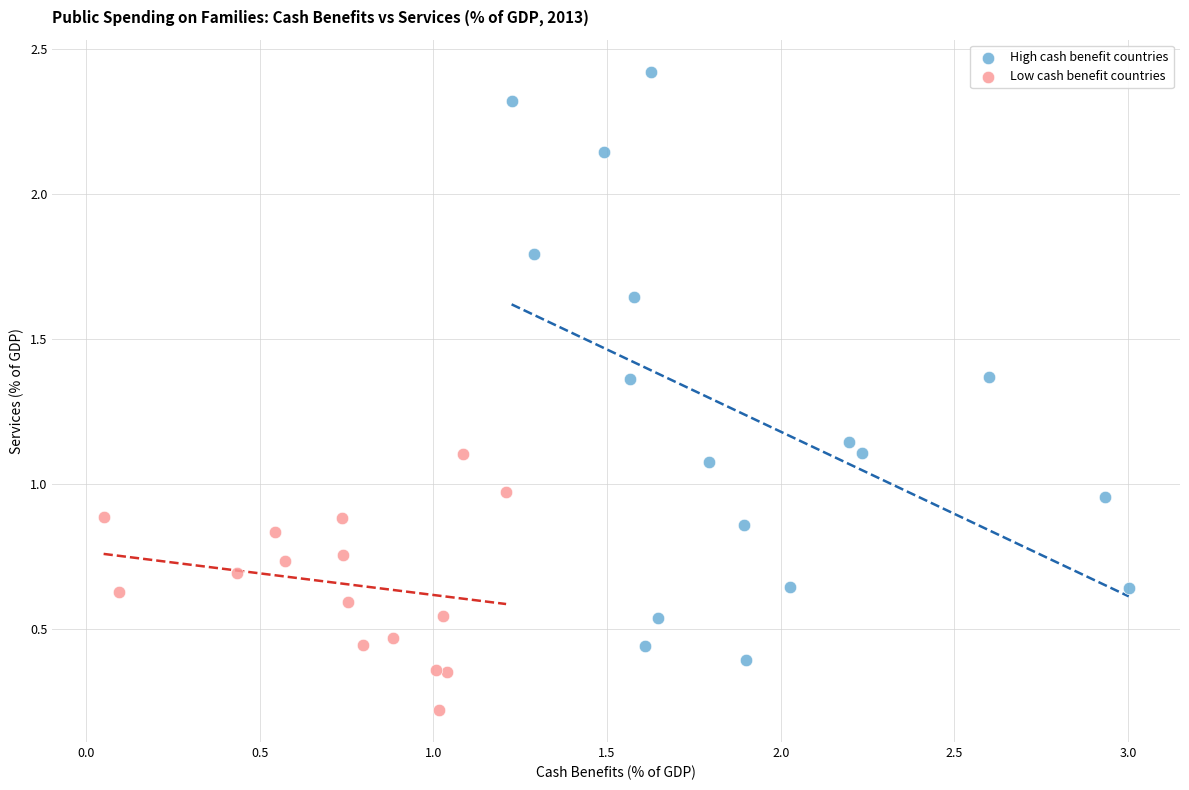

What are all the series names shown in the legend?

High cash benefit countries, Low cash benefit countries